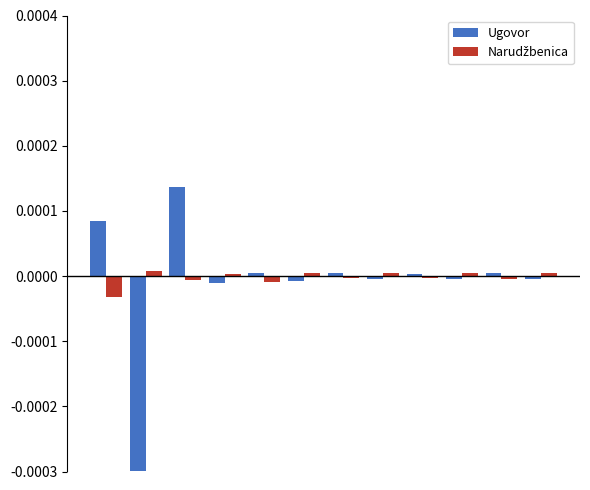

Is it true that Narudžbenica equals -0.0 at 2?

True